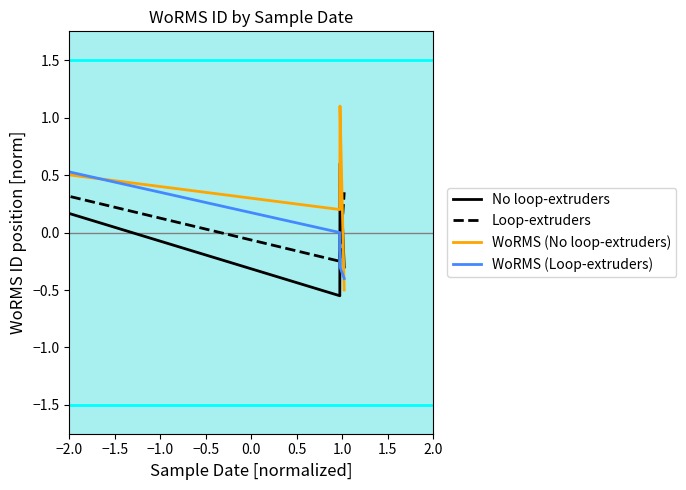

True or false: Loop-extruders and No loop-extruders cross at least once.

True